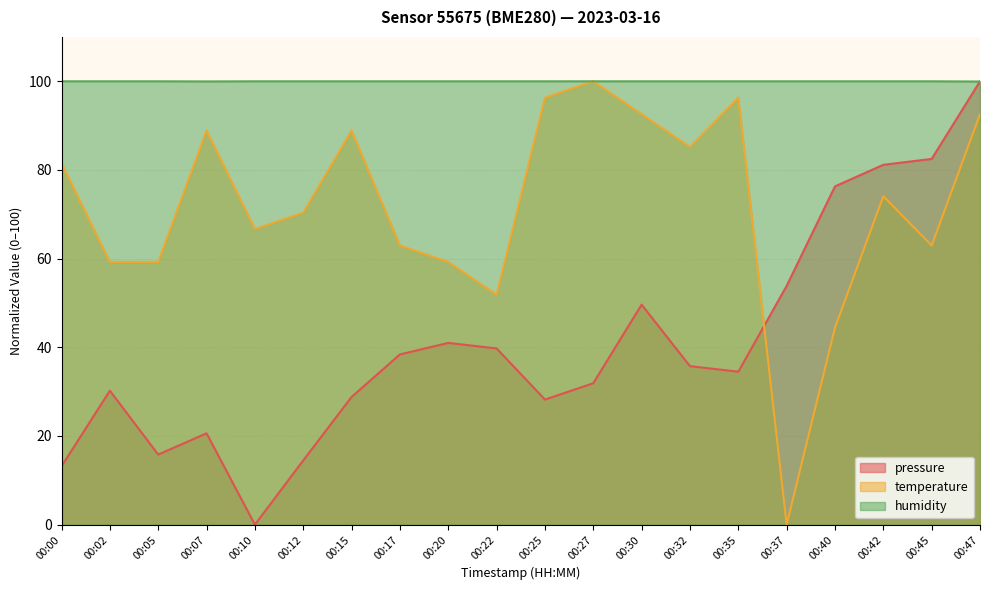

How many lines are shown in the chart?

3